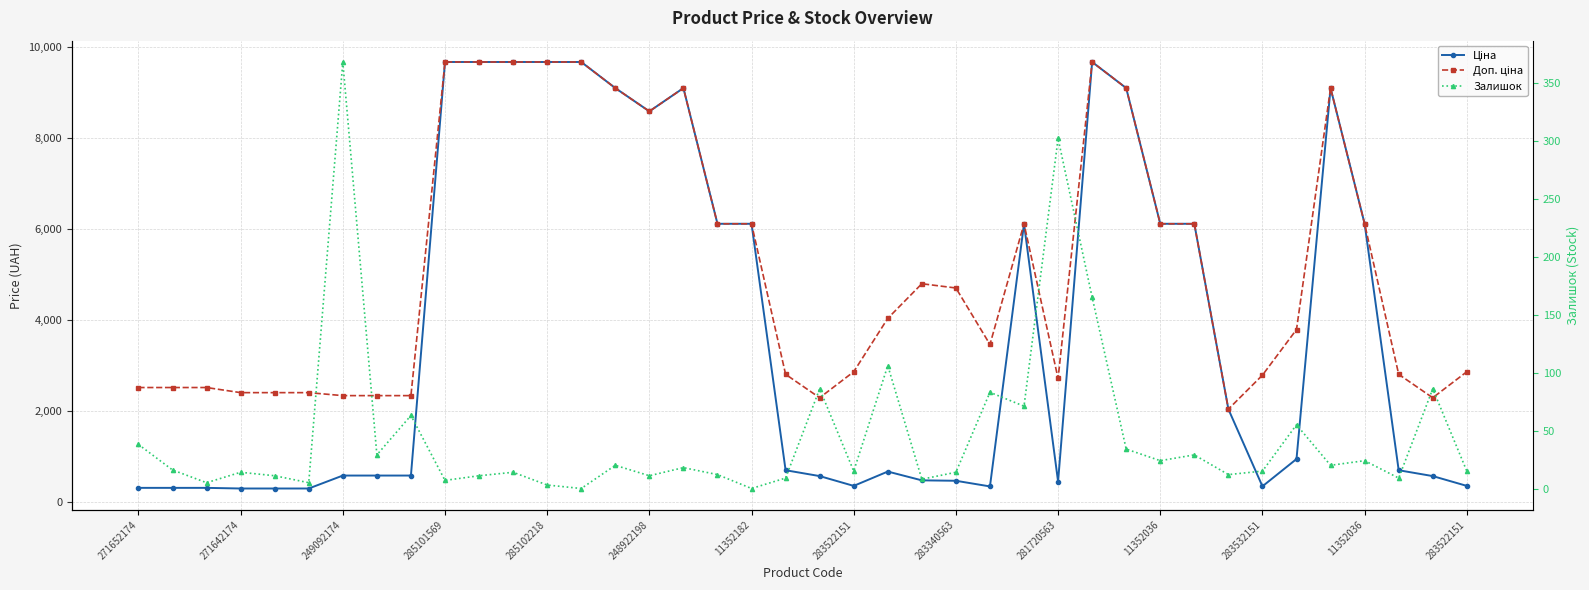

How many positive values does the Залишок series have?

38